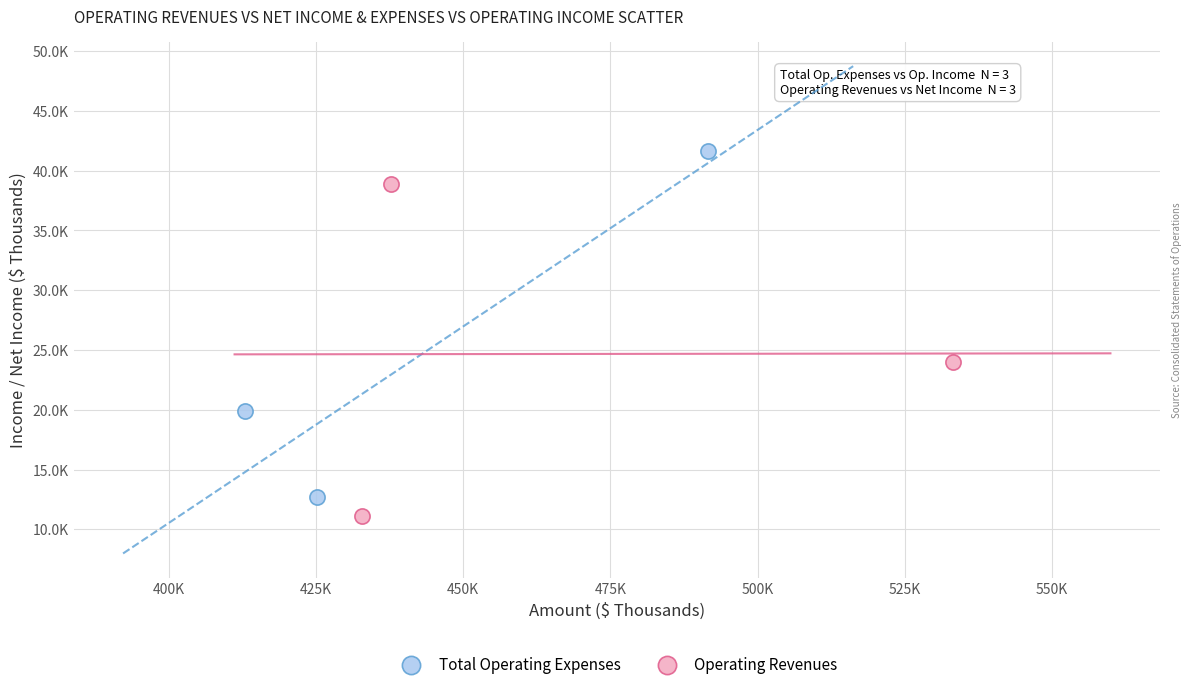

Which series reaches the maximum Y coordinate?

Total Operating Expenses